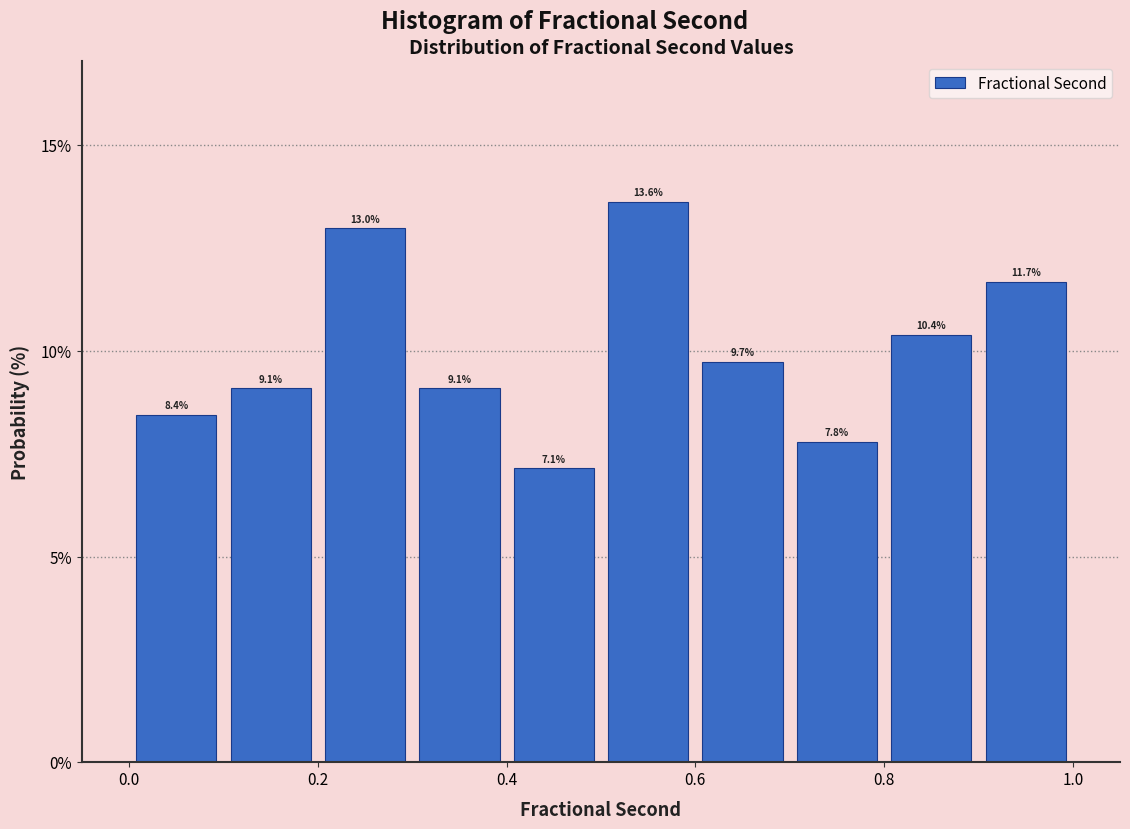

Reading left to right, transcribe this chart: for each bar, give the range it covers on the x-axis and its height.

0.0 to 0.1: 8.4
0.1 to 0.2: 9.1
0.2 to 0.3: 13.0
0.3 to 0.4: 9.1
0.4 to 0.5: 7.1
0.5 to 0.6: 13.6
0.6 to 0.7: 9.7
0.7 to 0.8: 7.8
0.8 to 0.9: 10.4
0.9 to 1.0: 11.7